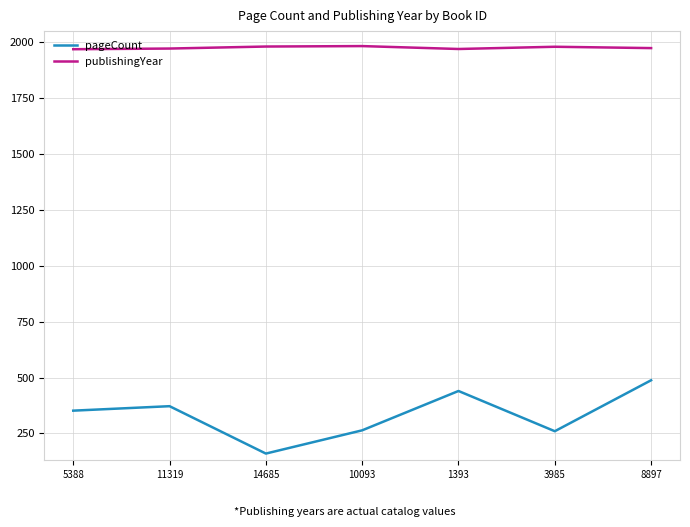

What is the difference between the maximum and minimum values in the pageCount series?

328